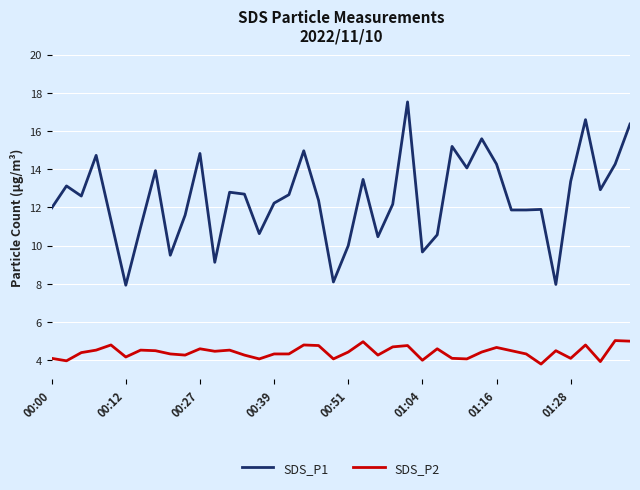

How many interior local peaks does the SDS_P1 series have?

12